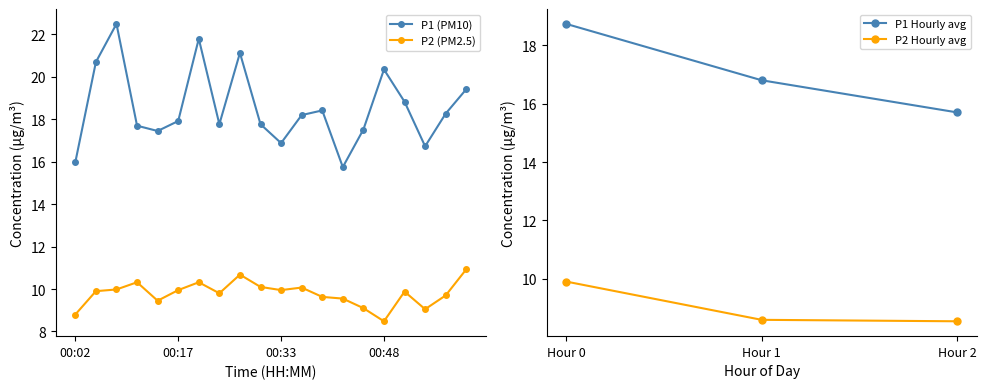

True or false: P2 has more than 0 interior local peaks.

True